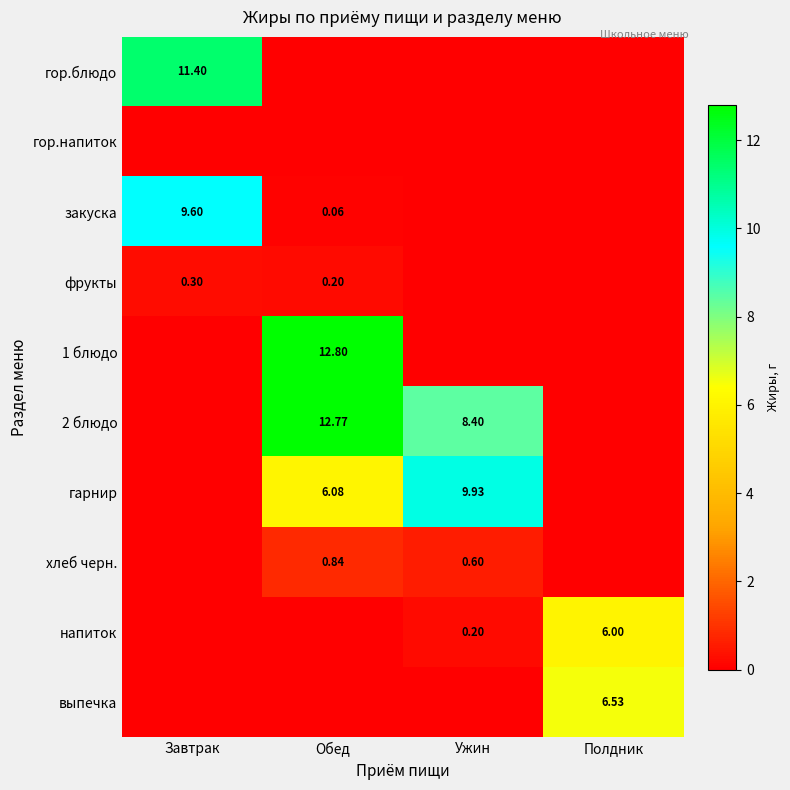

Which series has the largest range (max minus min)?

1 блюдо